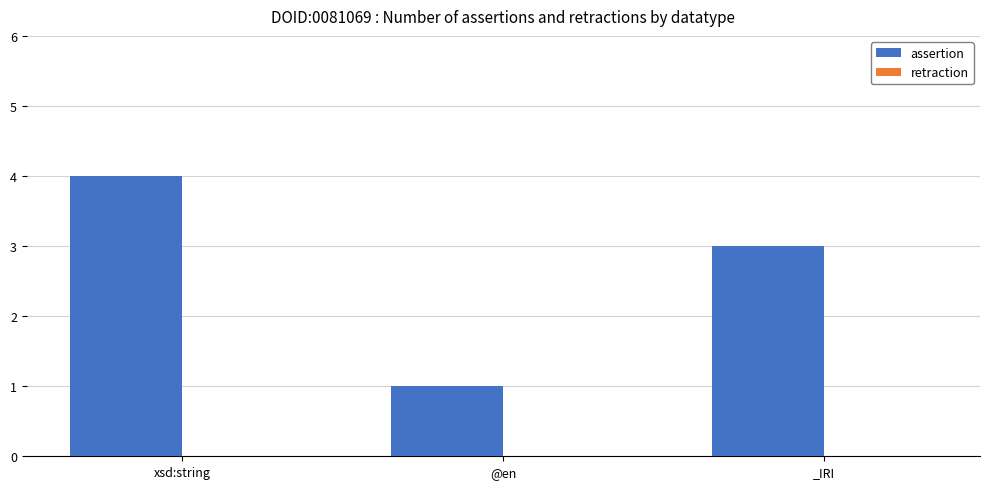

Does the chart contain any negative values?

No